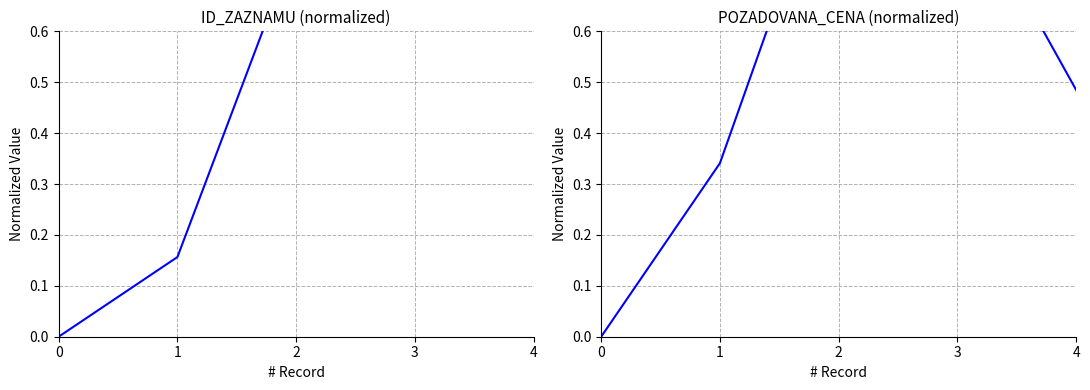

How many times do POZADOVANA_CENA and ID_ZAZNAMU cross each other?

1